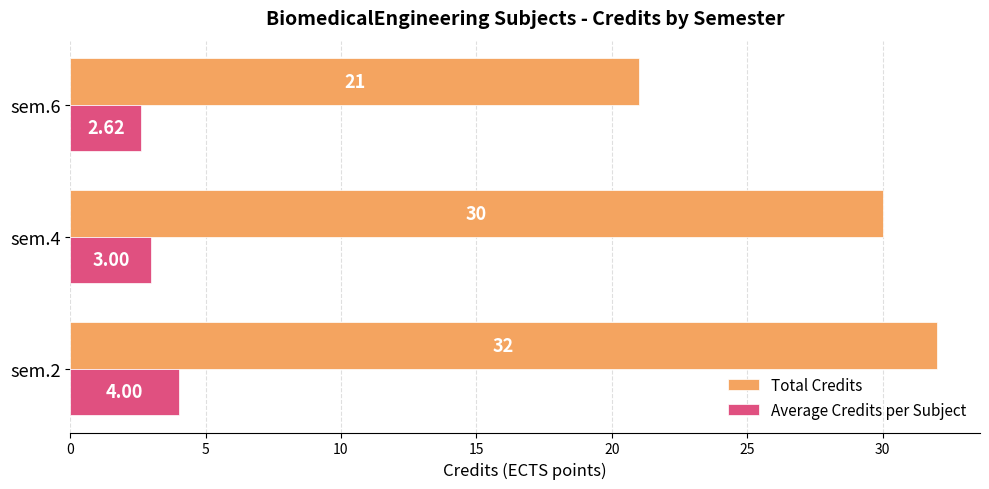

What is the spread (max minus min) of values at sem.4?

27.0